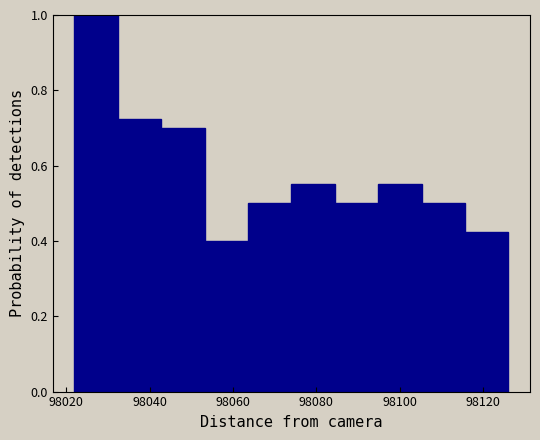

Which range on the x-axis has the tallest bar?

98022.0 to 98032.4